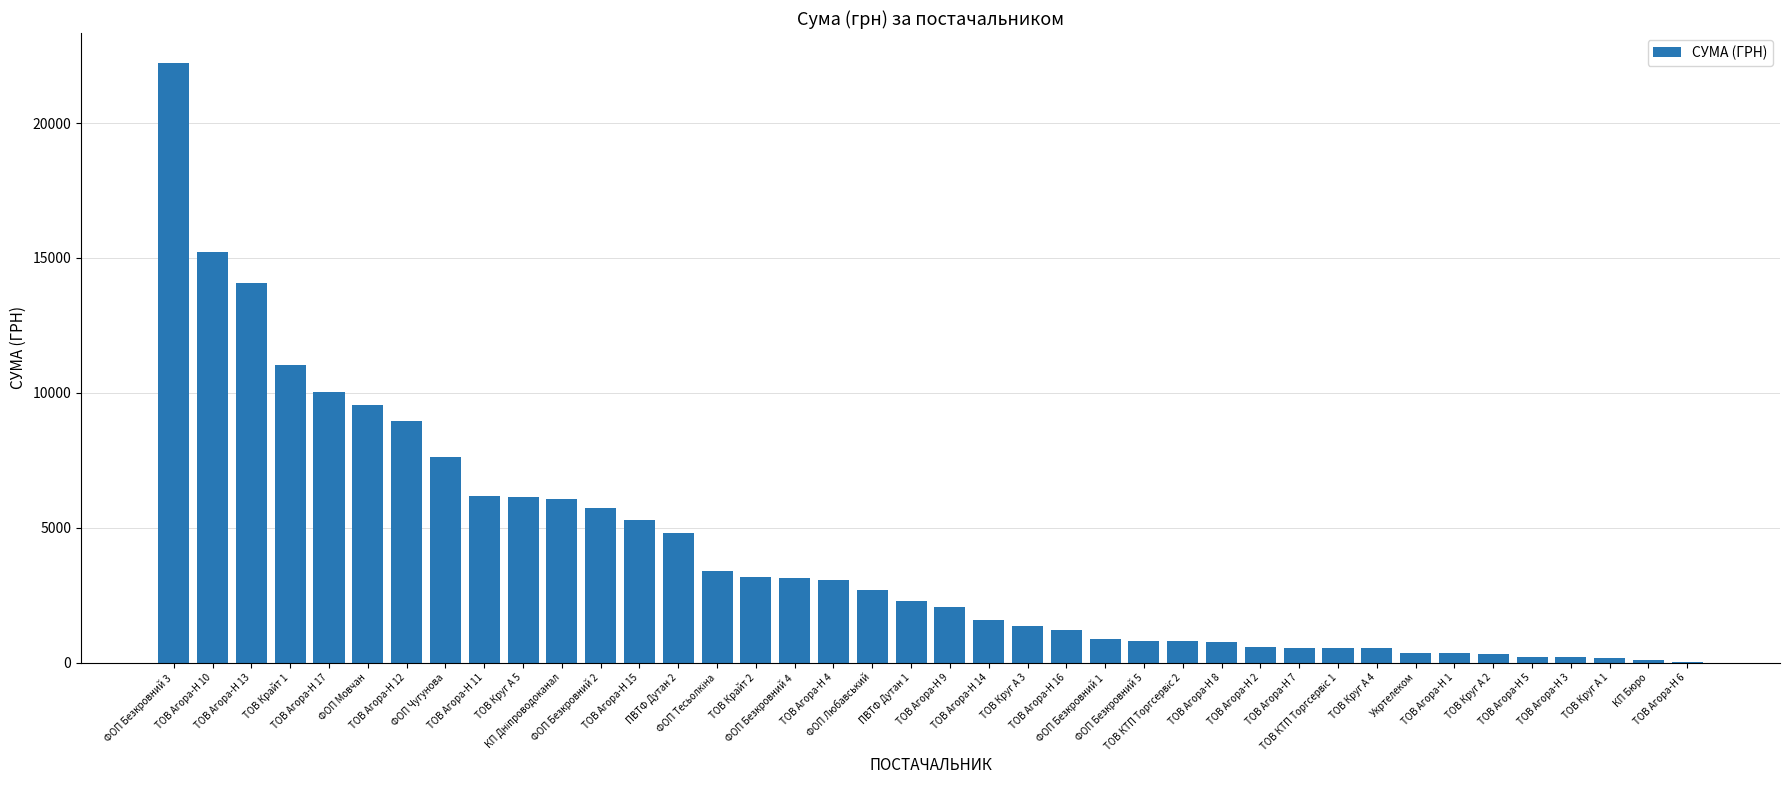

Approximately how many times larger is the value at ФОП Чугунова compared to ТОВ Агора-Н 5?

36.3